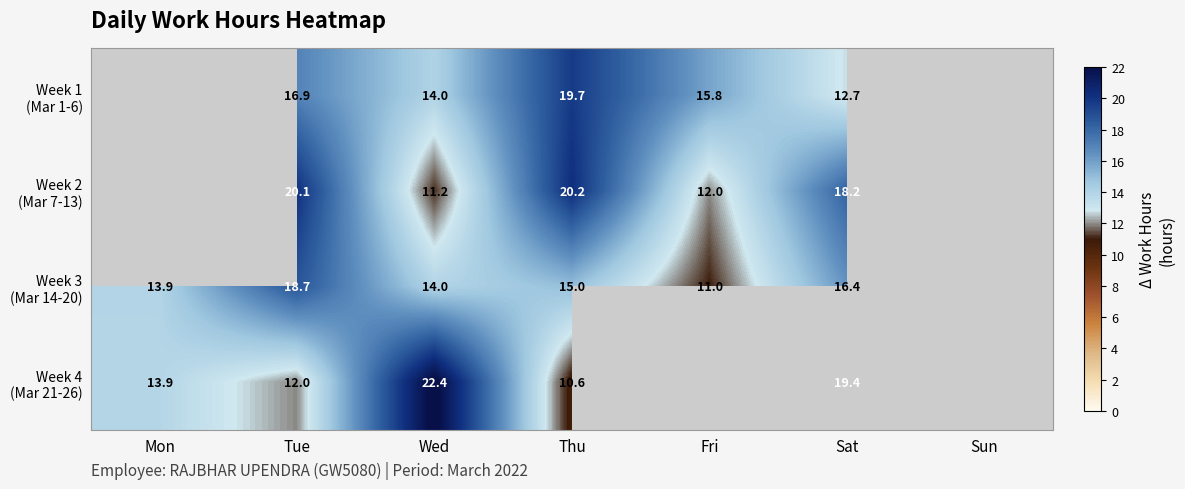

How many values in Week 2 (Mar 7-13) are above zero?

5